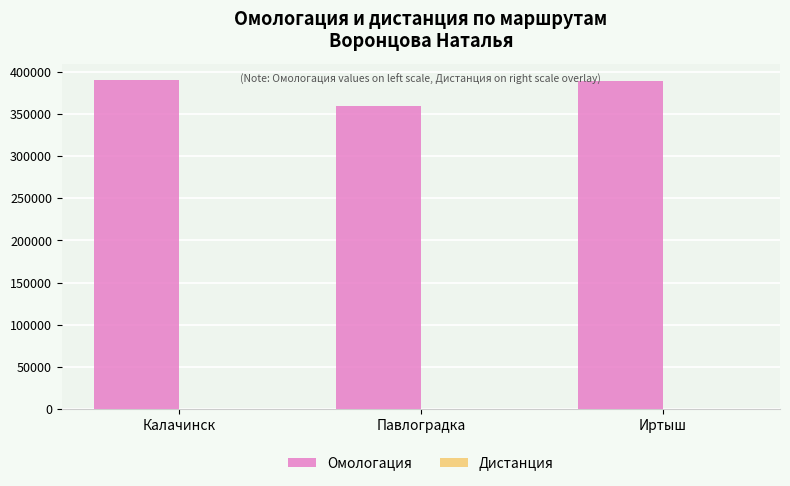

What is the maximum value shown in the chart?

390009